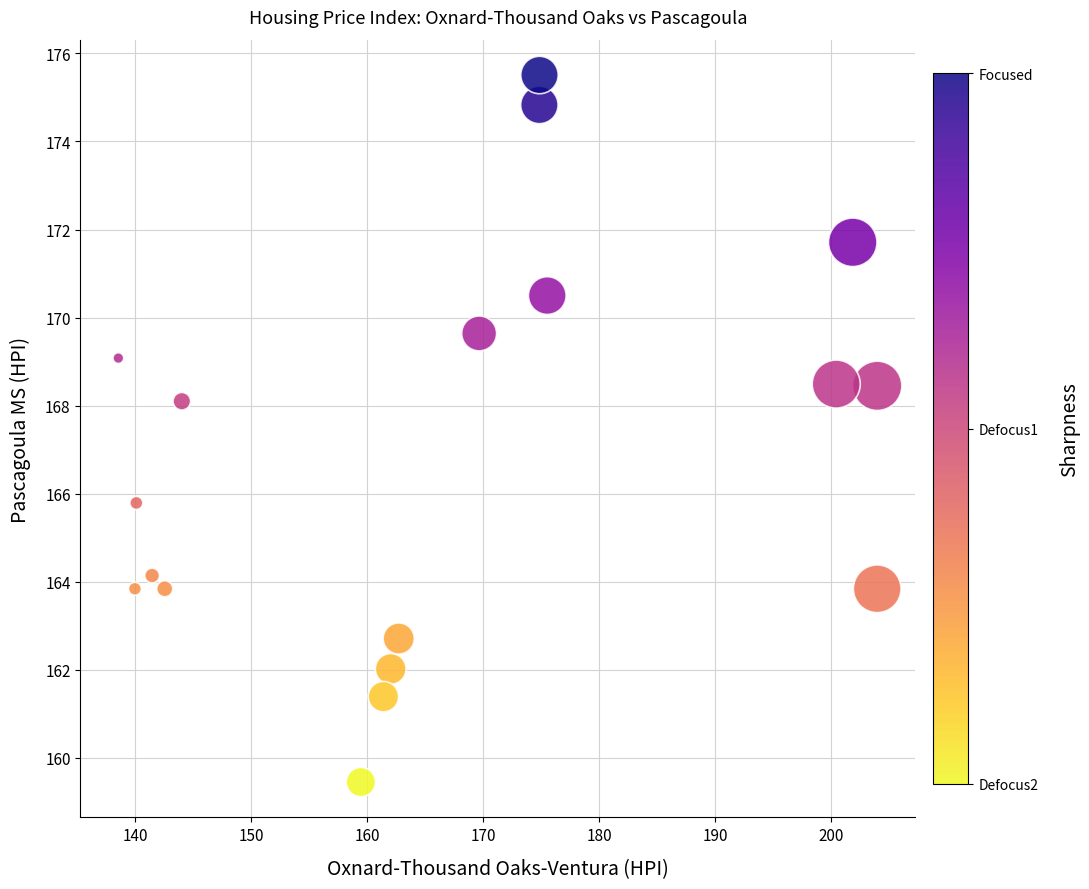

What is the range of Y values (max minus min)?

16.1